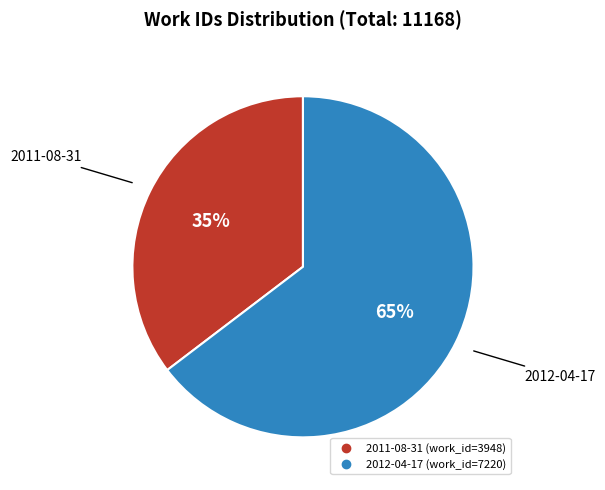

Which has a higher value, 2012-04-17 or 2011-08-31?

2012-04-17